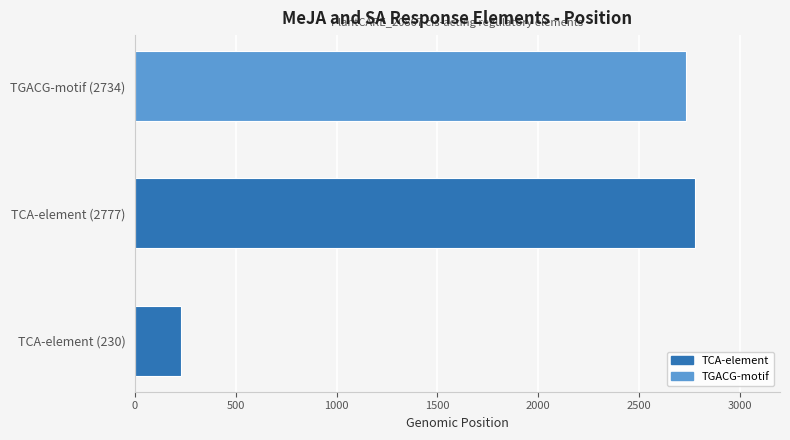

At which label is the value closest to 1503?

TGACG-motif (2734)